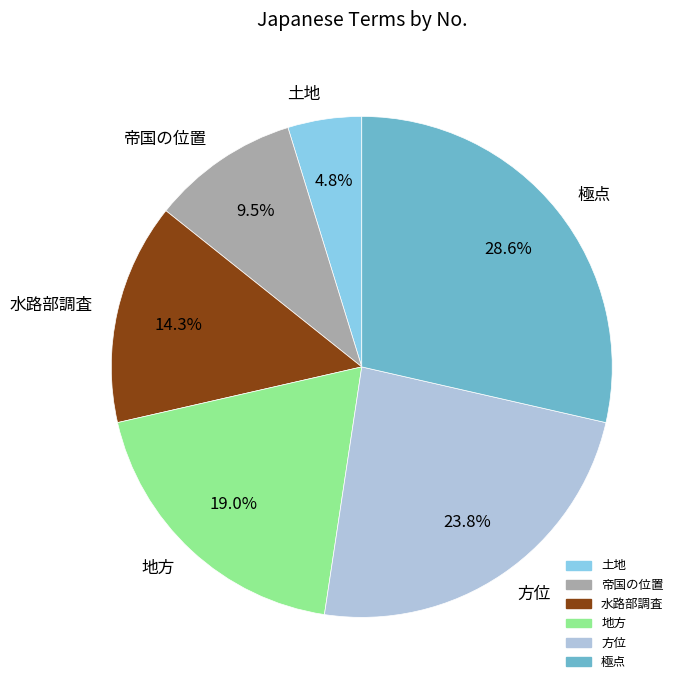

What portion of the pie excludes 方位?

76.2%